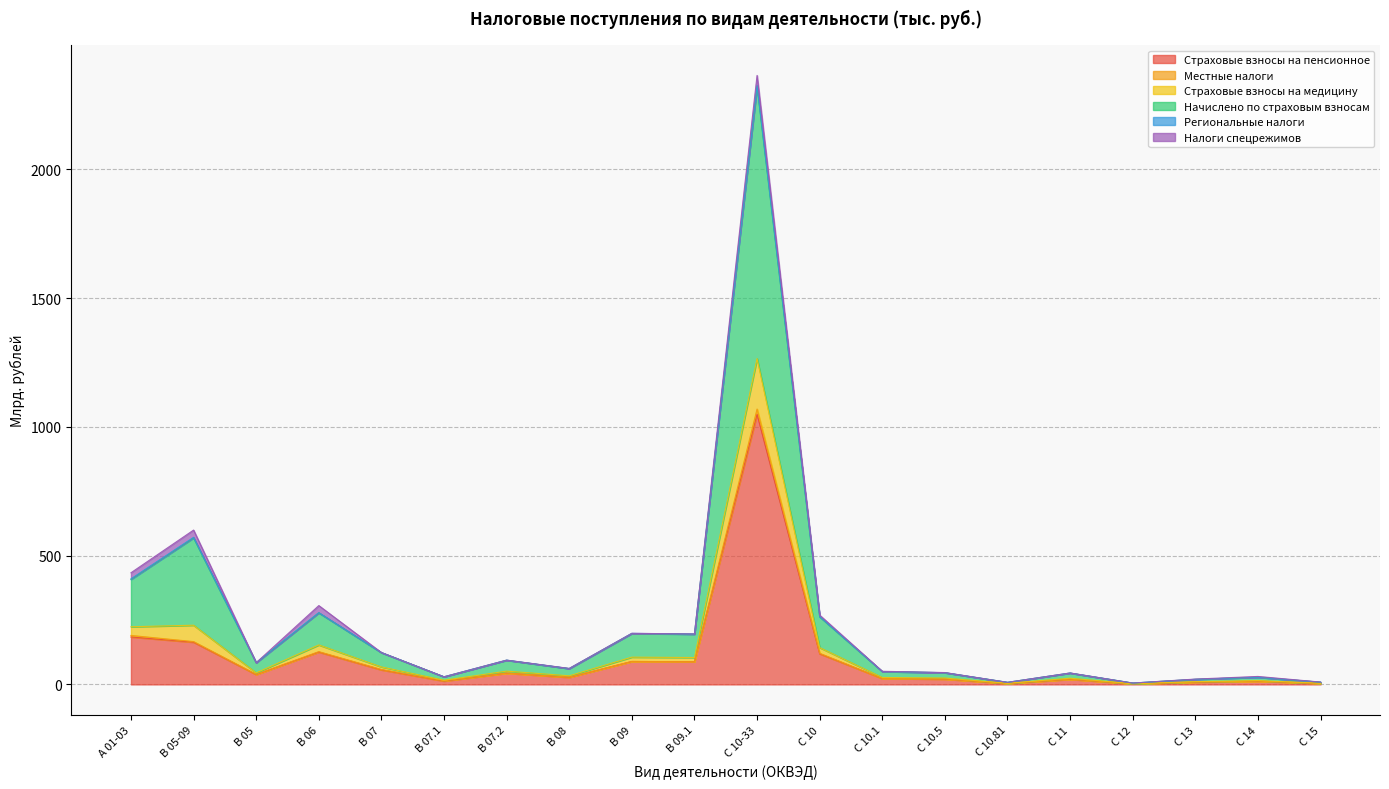

Where is Страховые взносы на пенсионное nearest to the value 525?

А 01-03